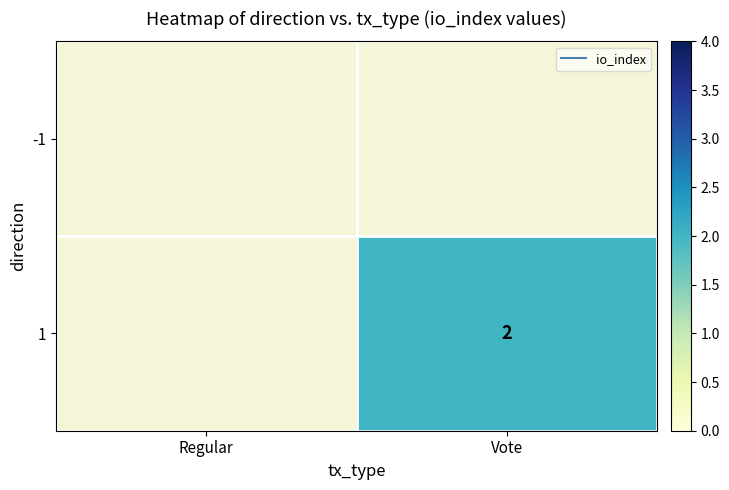

Which has a higher value, Regular or Vote?

Vote